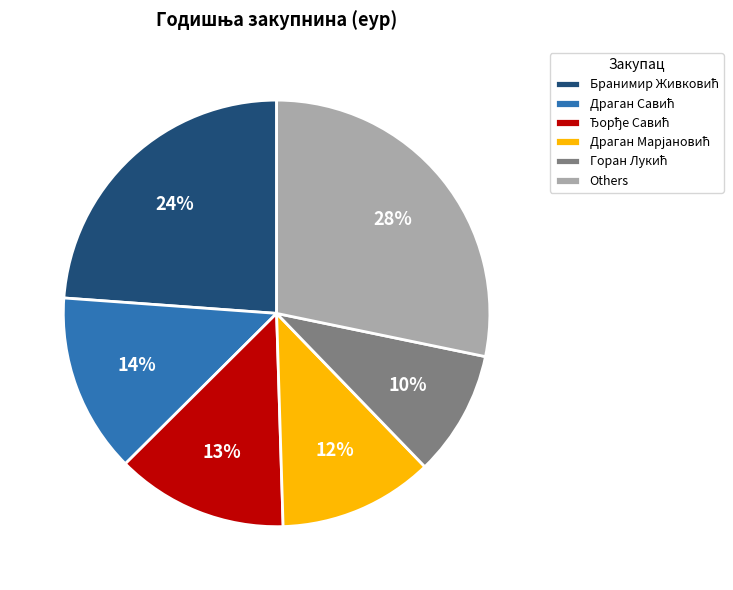

Count the number of slices in the pie.

6